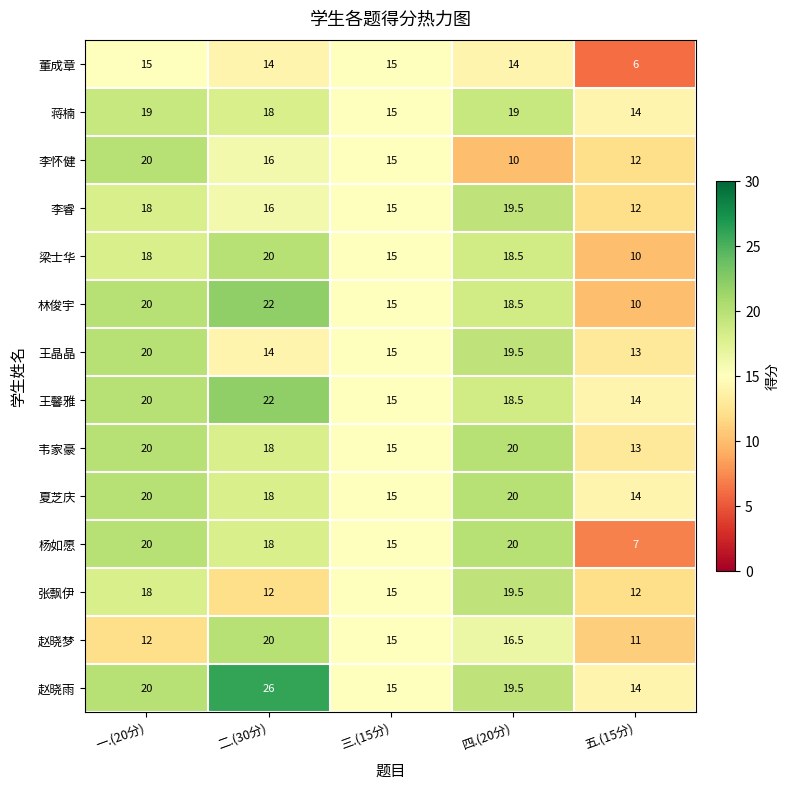

What is the sum of all 夏芝庆 values?

87.0